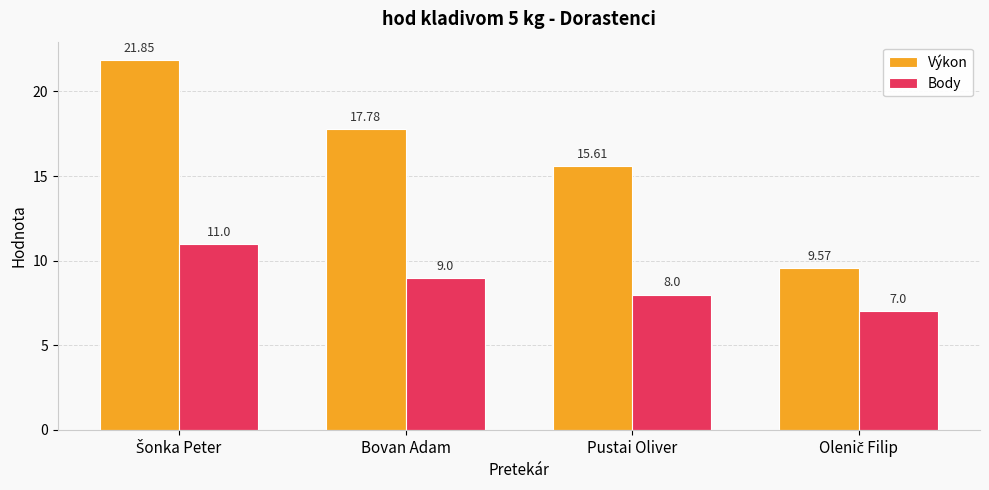

Rank the series by their maximum value, from lowest to highest.

Body, Výkon